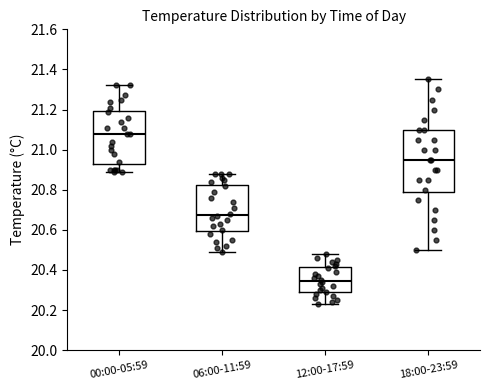

Reading left to right, transcribe this box plot: for each box, give where its median line is, the range the box spans, and where its two whiskers end, as read against the y-axis. The values are not printed on the chart, so give them approximately, as read against the axis.

00:00-05:59: median 21.08, box 20.94 to 21.20, whiskers 20.90 to 21.32
06:00-11:59: median 20.68, box 20.60 to 20.82, whiskers 20.50 to 20.88
12:00-17:59: median 20.34, box 20.28 to 20.42, whiskers 20.24 to 20.48
18:00-23:59: median 20.96, box 20.78 to 21.10, whiskers 20.50 to 21.36